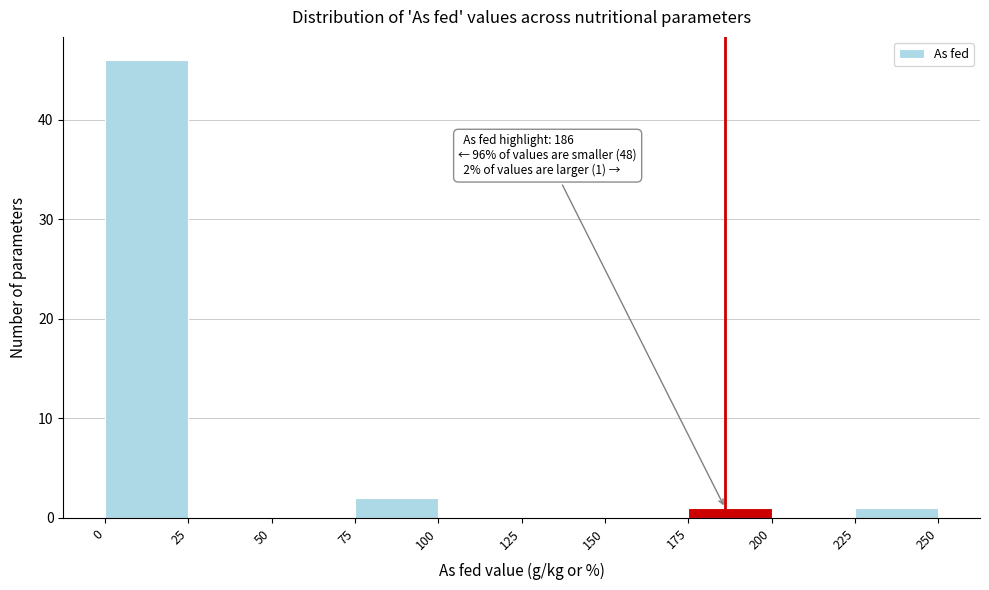

Which range on the x-axis has the tallest bar?

0 to 25